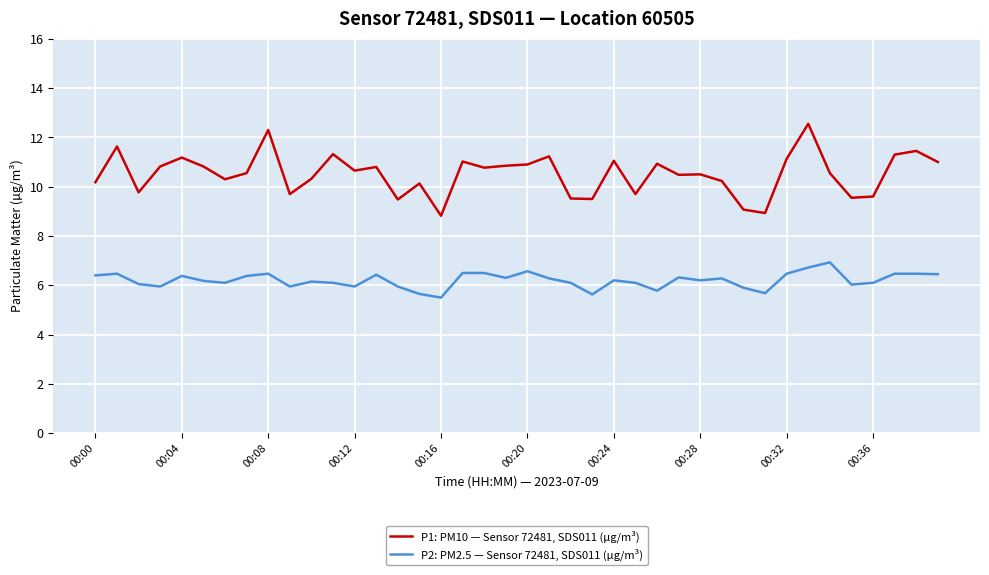

What is the difference between the maximum and minimum values in the P1: PM10 — Sensor 72481, SDS011 (µg/m³) series?

3.7